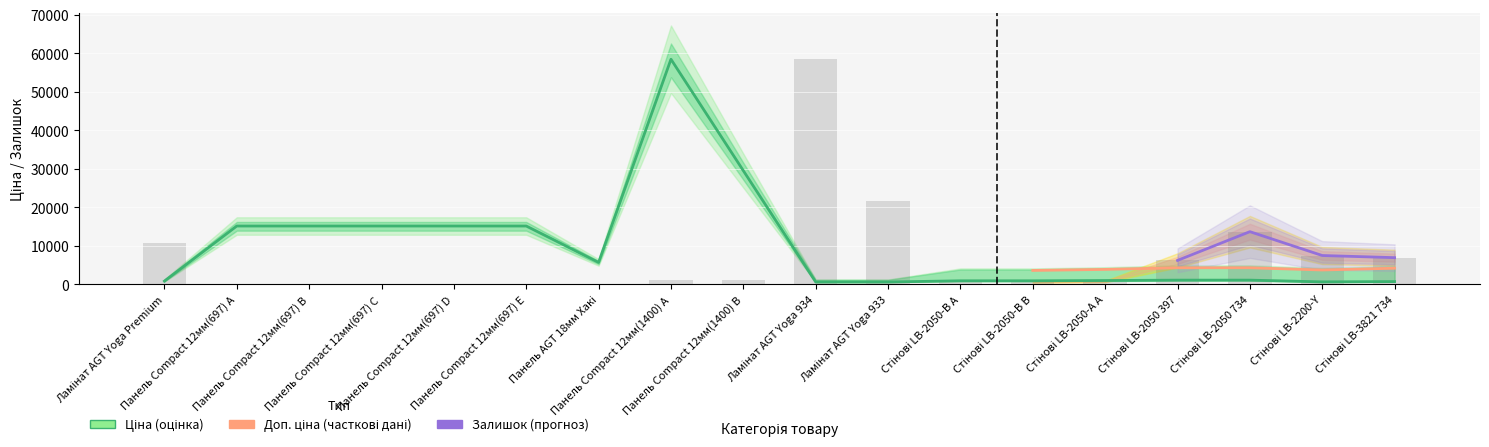

The value of Залишок at Панель AGT 18мм Хакі is 61.2. True or false?

False